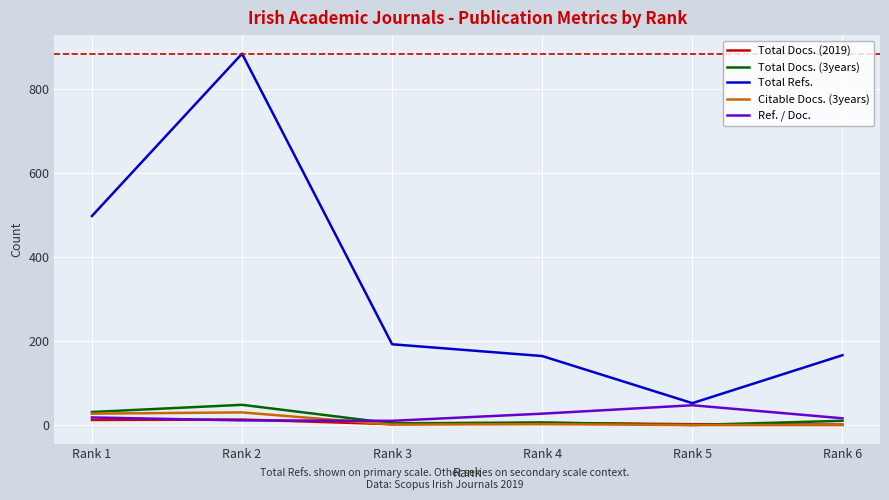

What is the greatest value displayed?

883